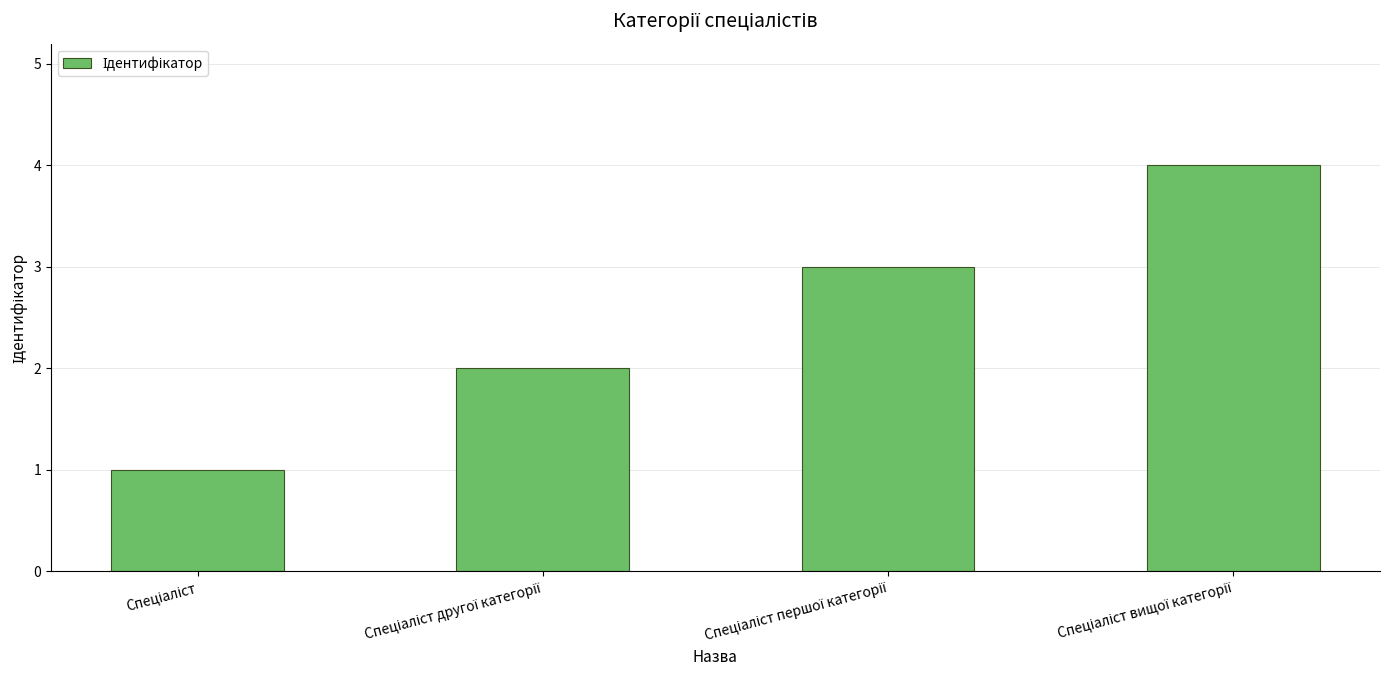

What is the greatest value displayed?

4